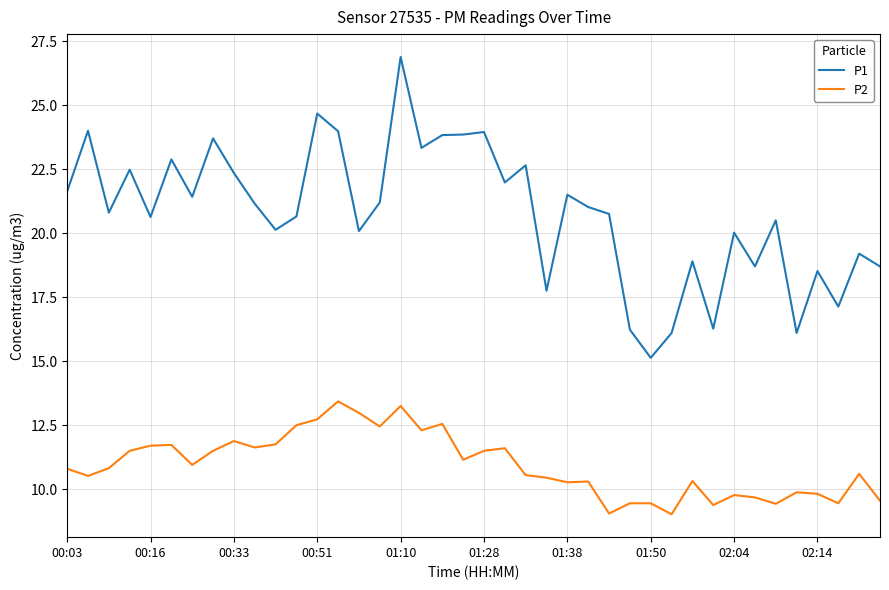

True or false: P1 and P2 intersect in this chart.

False